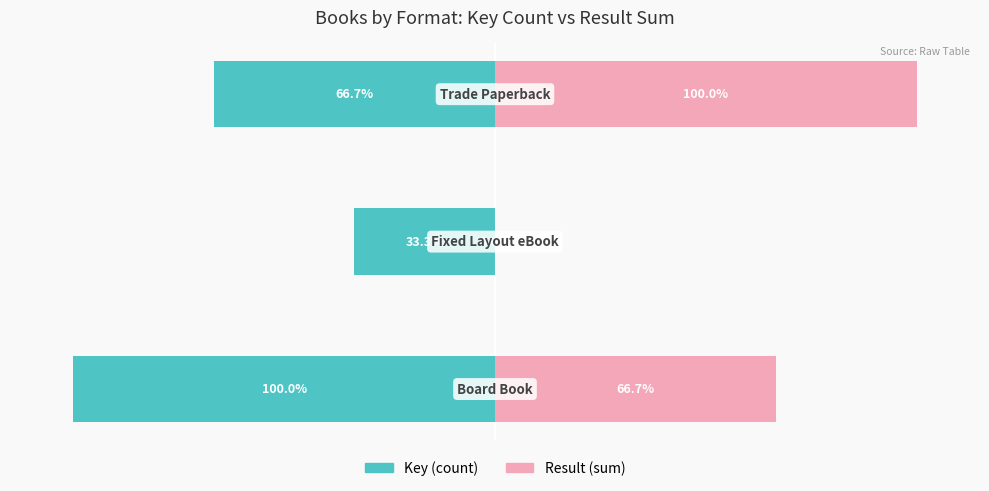

How many data points in Key (count) are above -66?

1